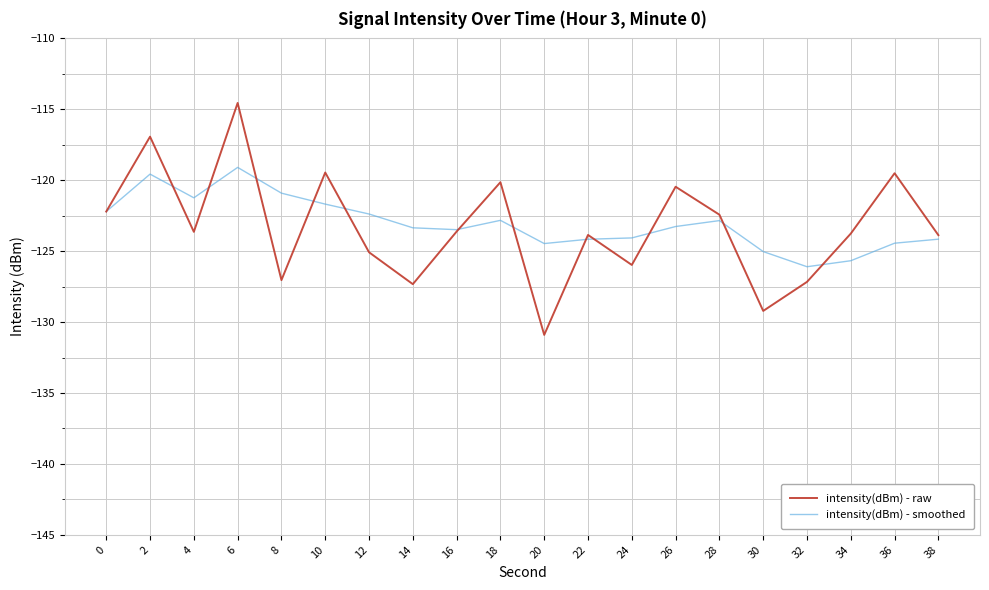

Between 16 and 24, which series saw the biggest shift?

intensity(dBm) - raw